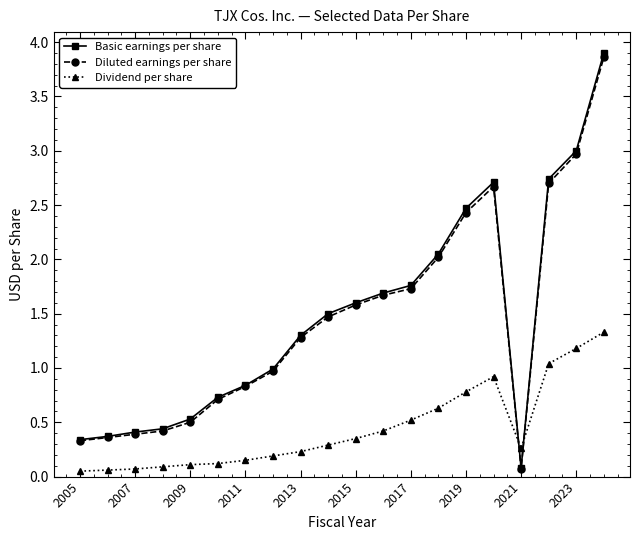

What is the average value of the Diluted earnings per share series?

1.4